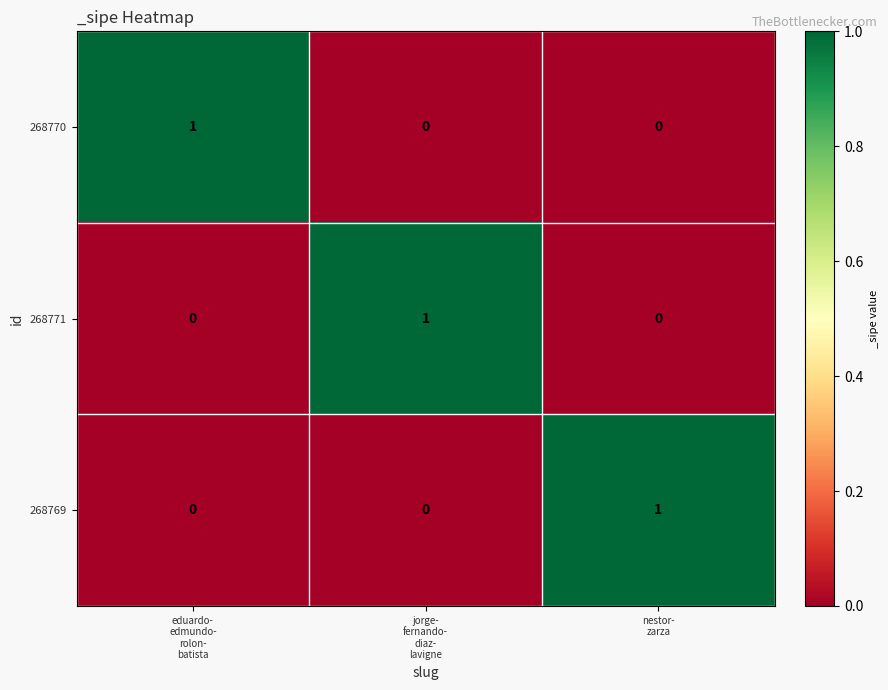

At how many categories does at least one series exceed 0?

3